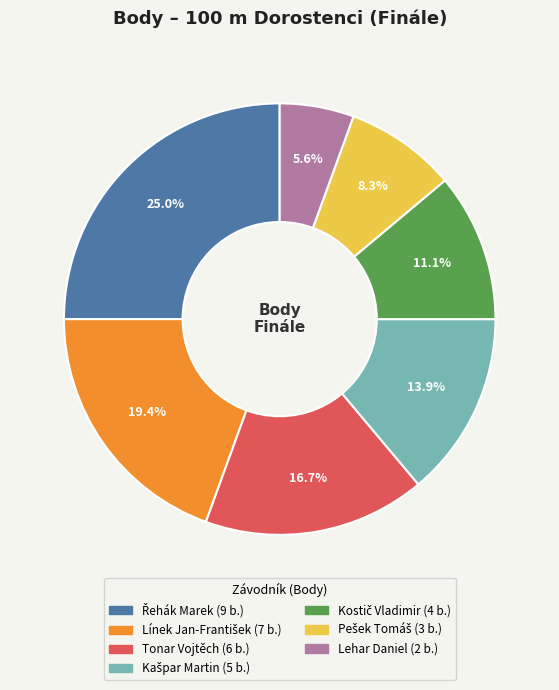

Which category has the smallest portion of the pie?

Lehar Daniel